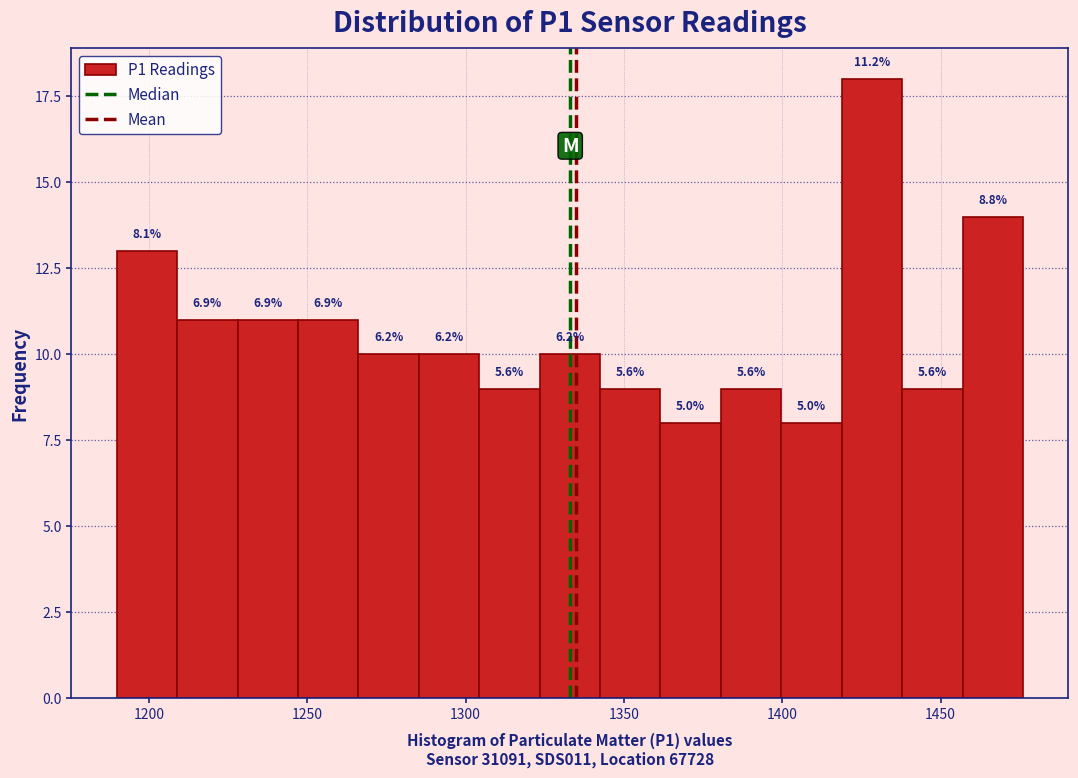

Around what value on the x-axis is the tallest bar? Give the approximate position of its centre, as read against the axis.

1430